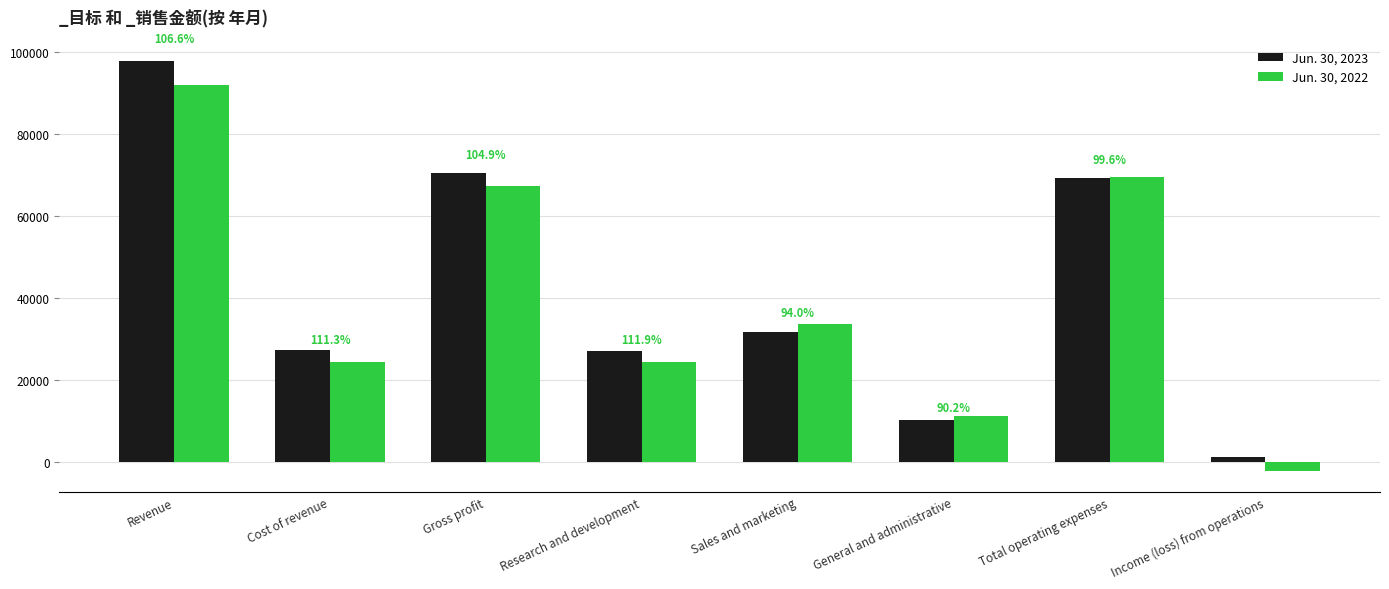

Rank the series at Income (loss) from operations from highest to lowest value.

Jun. 30, 2023, Jun. 30, 2022